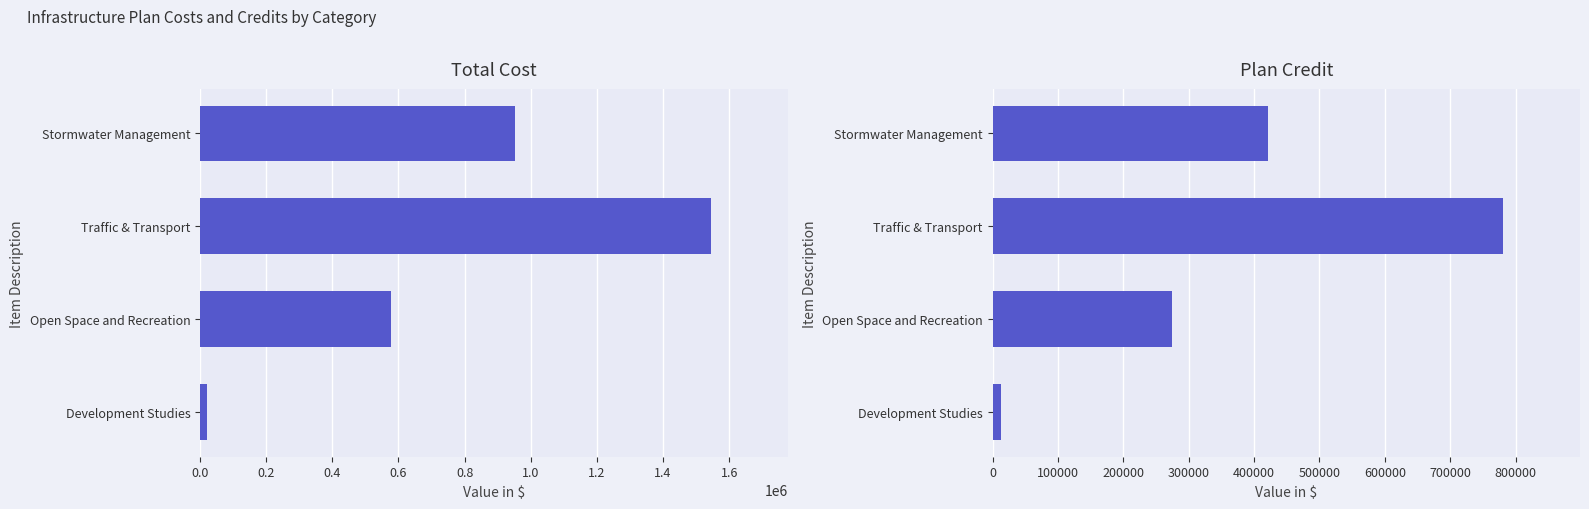

What is the difference between the highest and lowest values at Open Space and Recreation?

303378.5